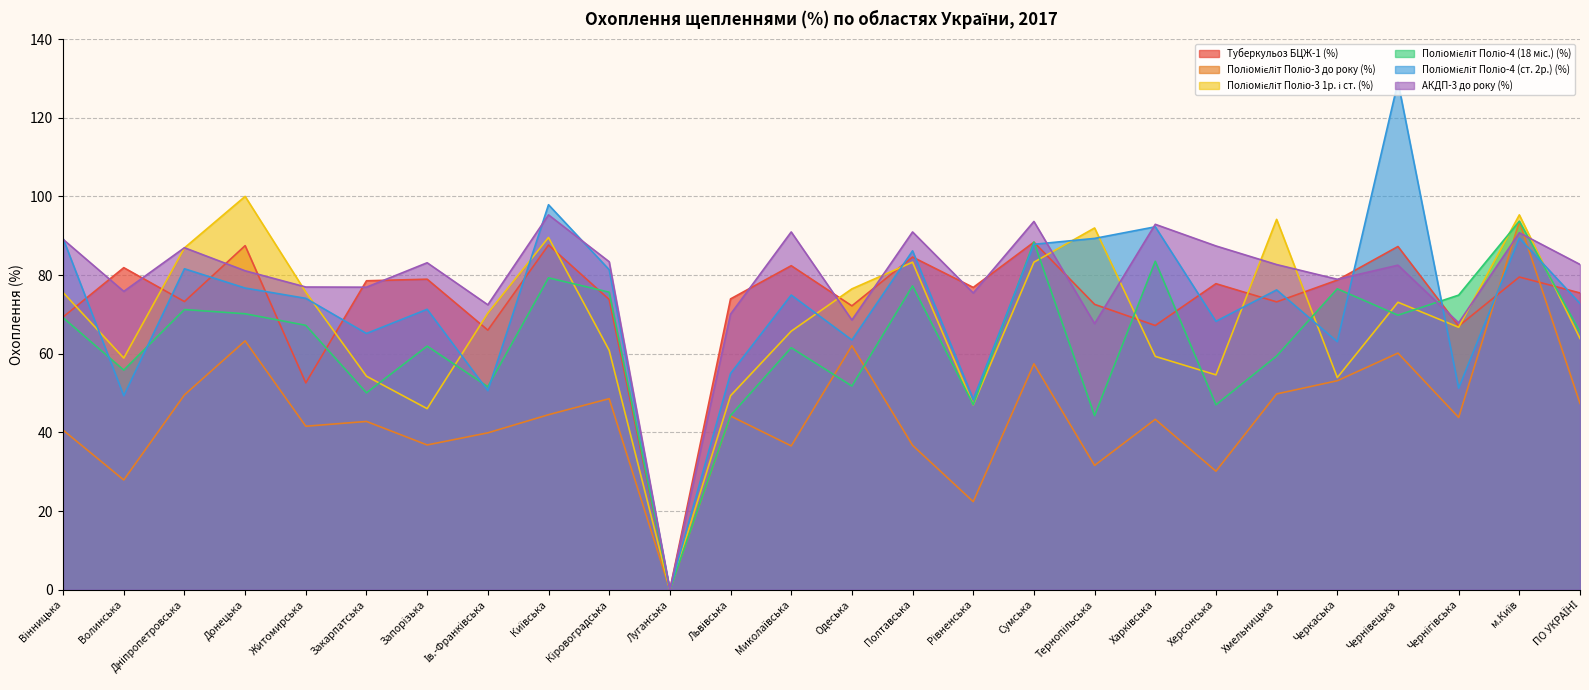

Which series has the largest range (max minus min)?

Поліомієліт Поліо-4 (ст. 2р.) (%)